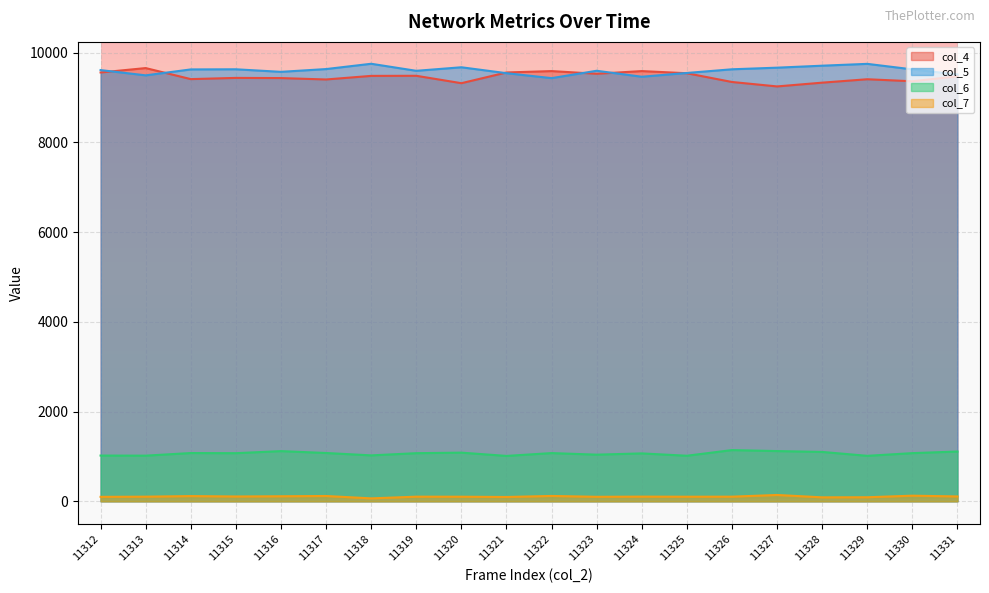

What are all the series names shown in the legend?

col_4, col_5, col_6, col_7